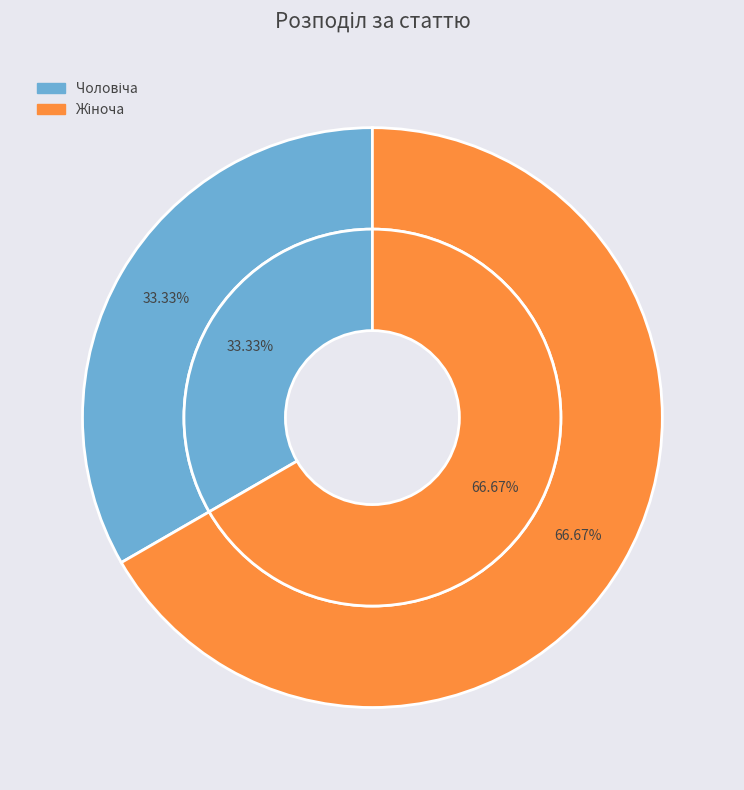

What is the total percentage of Жіноча and Чоловіча?

100.0%